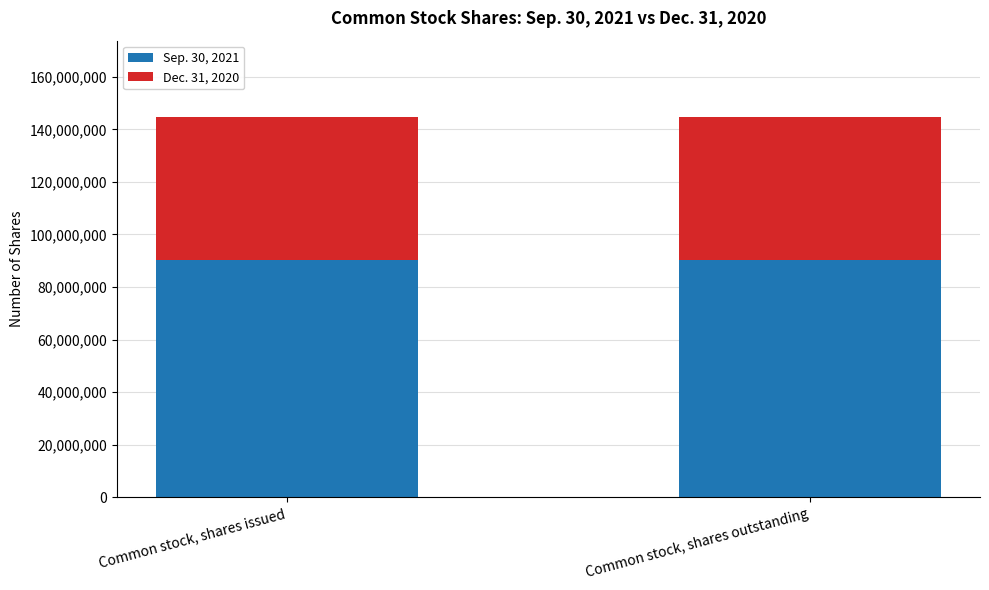

Is it true that Sep. 30, 2021 equals 90121794 at Common stock, shares outstanding?

True